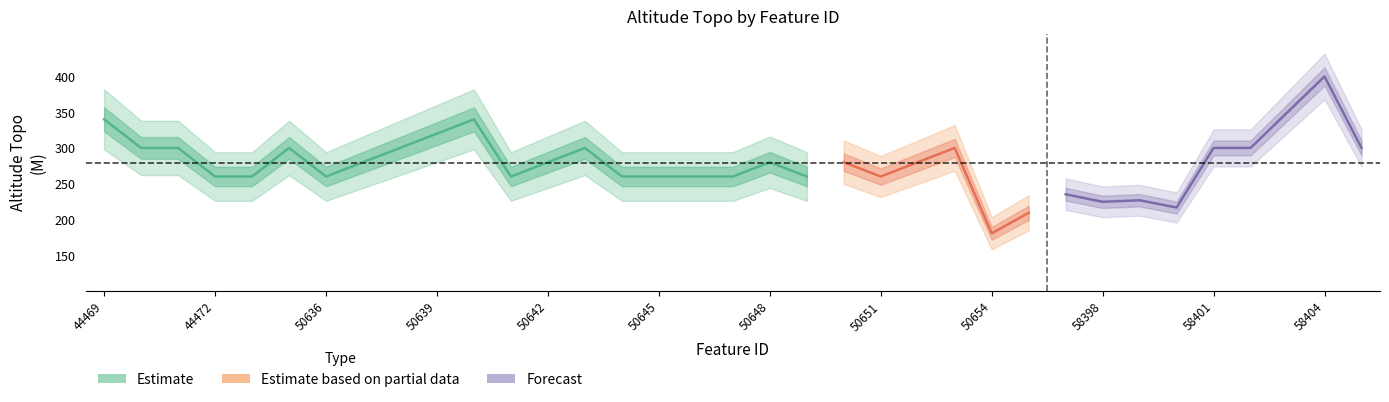

What is the ratio of the value at 50650 to the value at 50641?

1.1